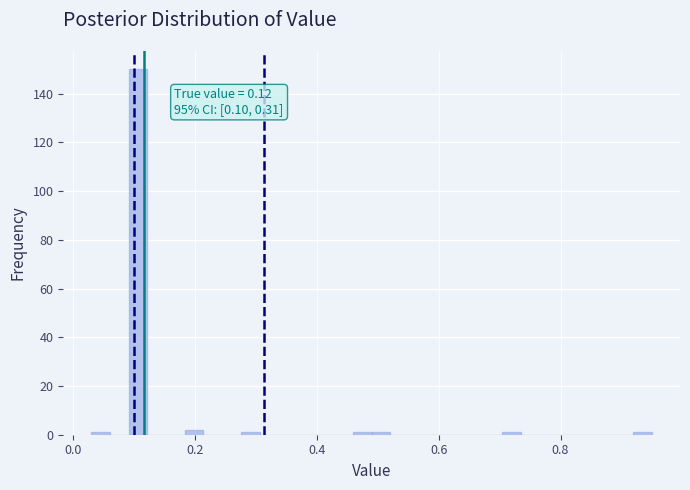

Read against the x-axis, roughly where is the centre of the tallest bar?

0.10